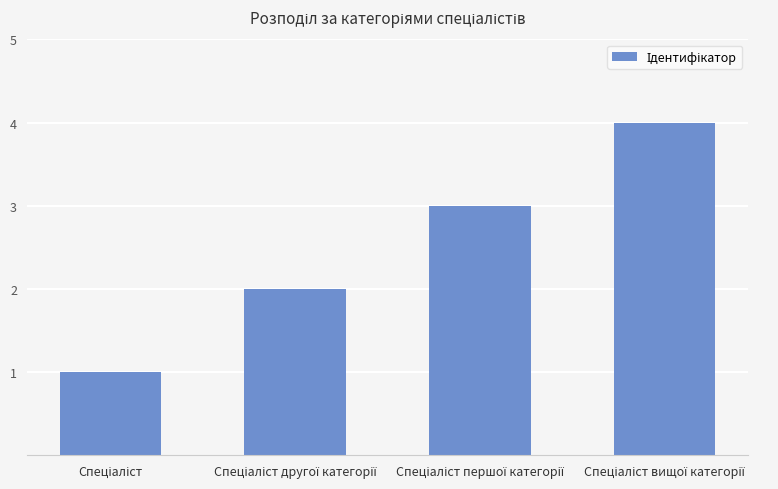

What is the greatest value displayed?

4